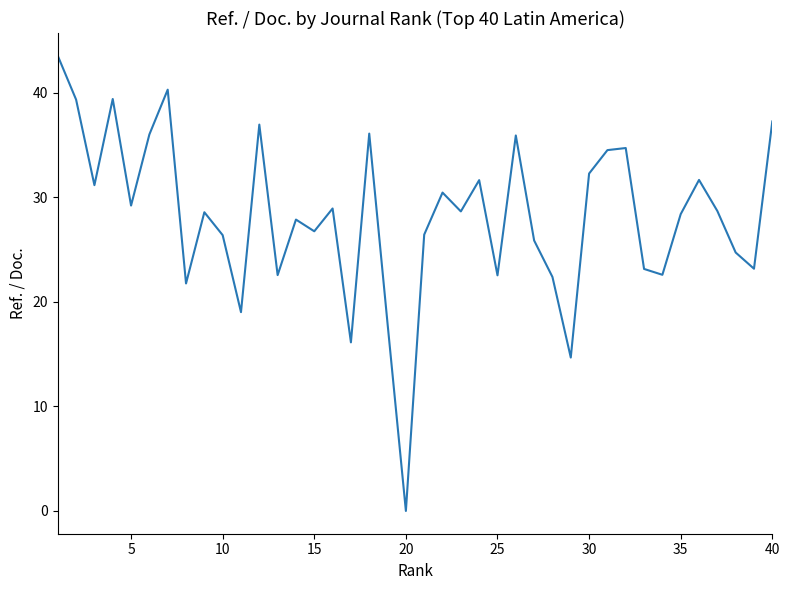

What is the difference between the maximum and minimum values?

43.5